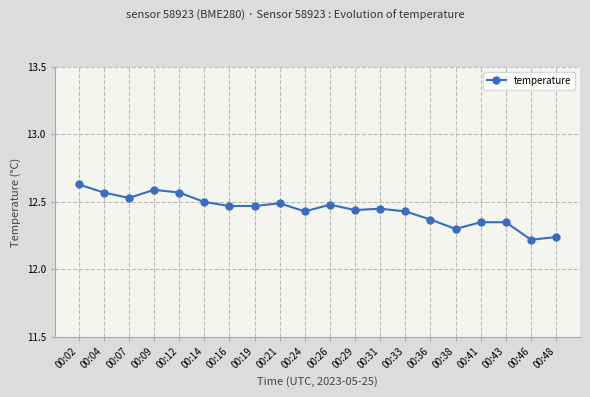

True or false: there are more than 0 points higher than both neighbors.

True